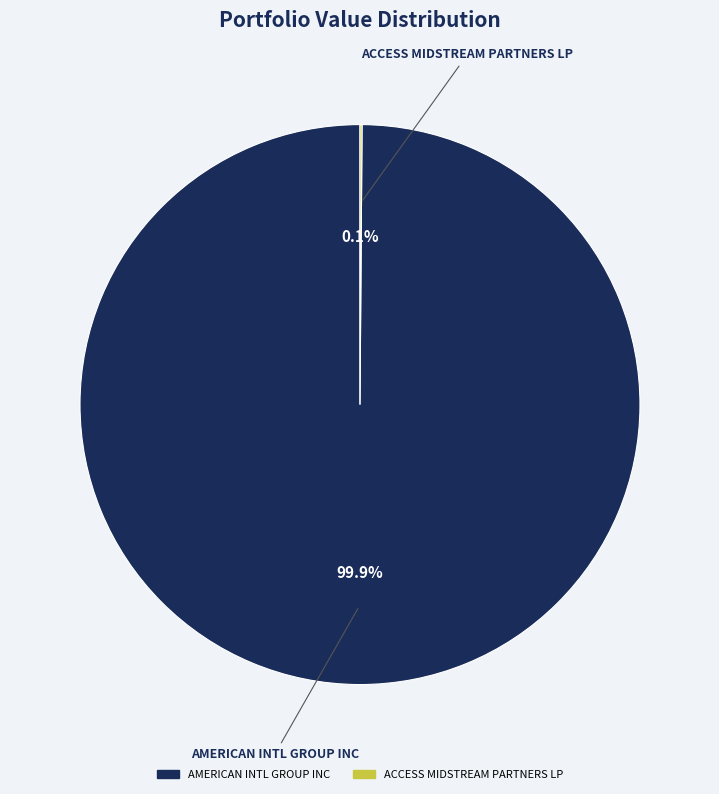

Which category has the biggest portion of the pie?

AMERICAN INTL GROUP INC